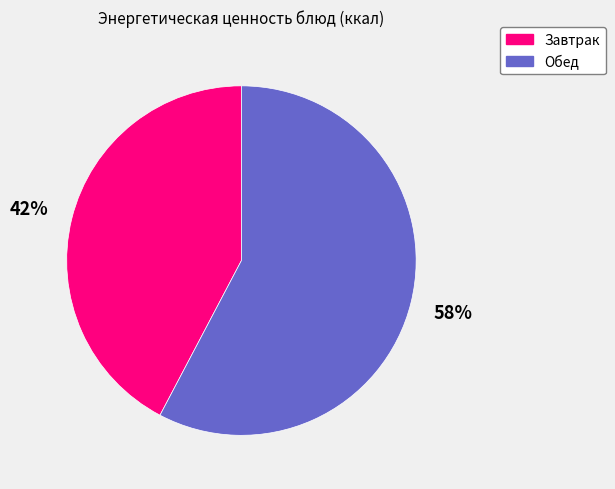

Does any single category account for the majority?

Yes